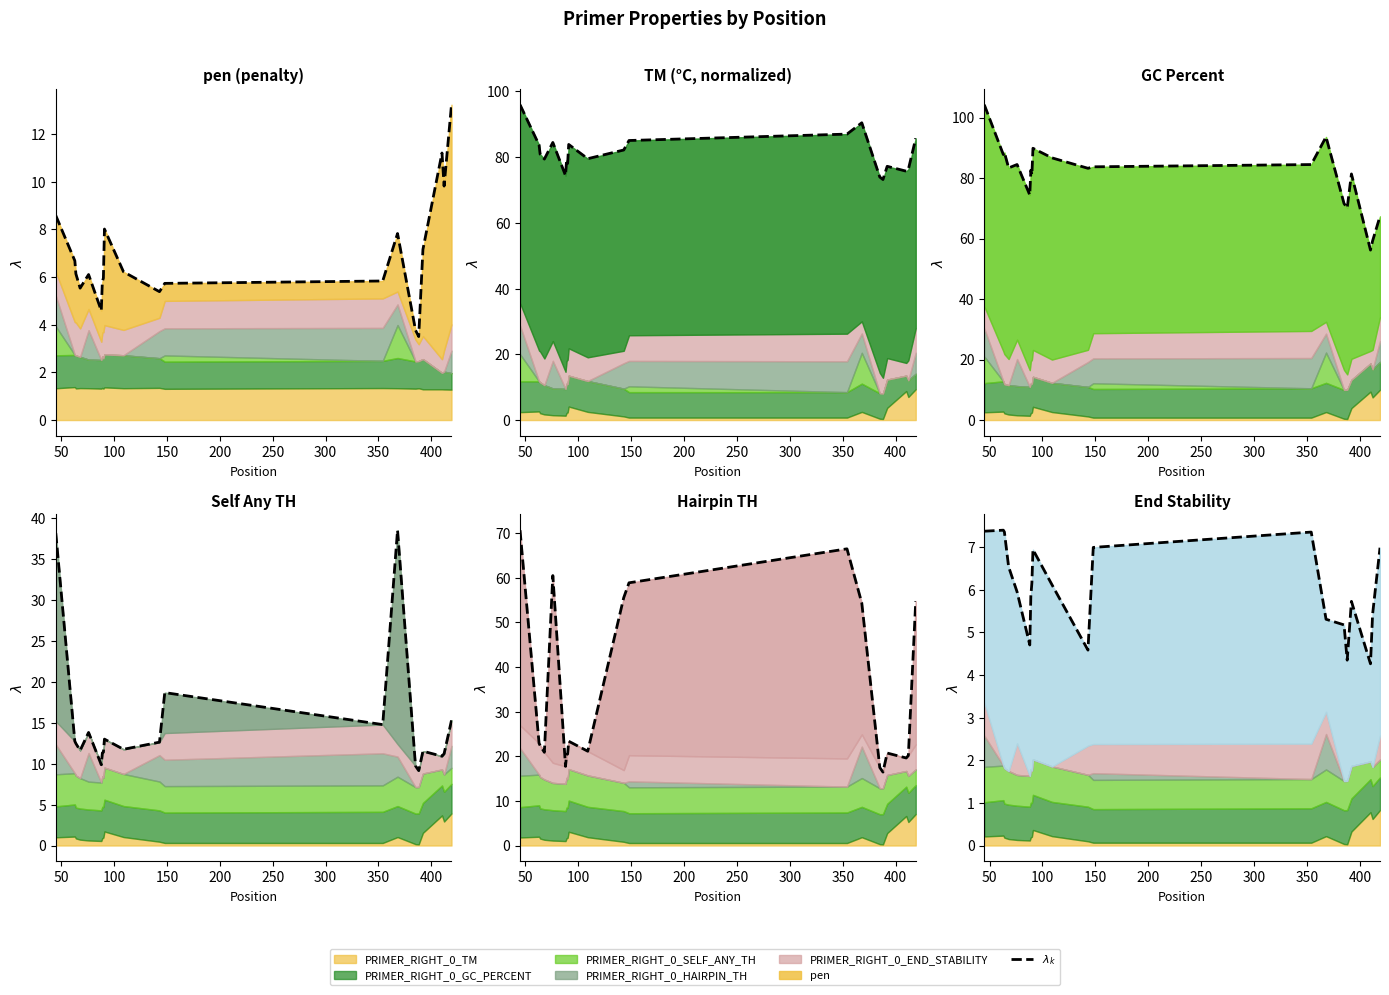

What is the sum of all values?

120.5